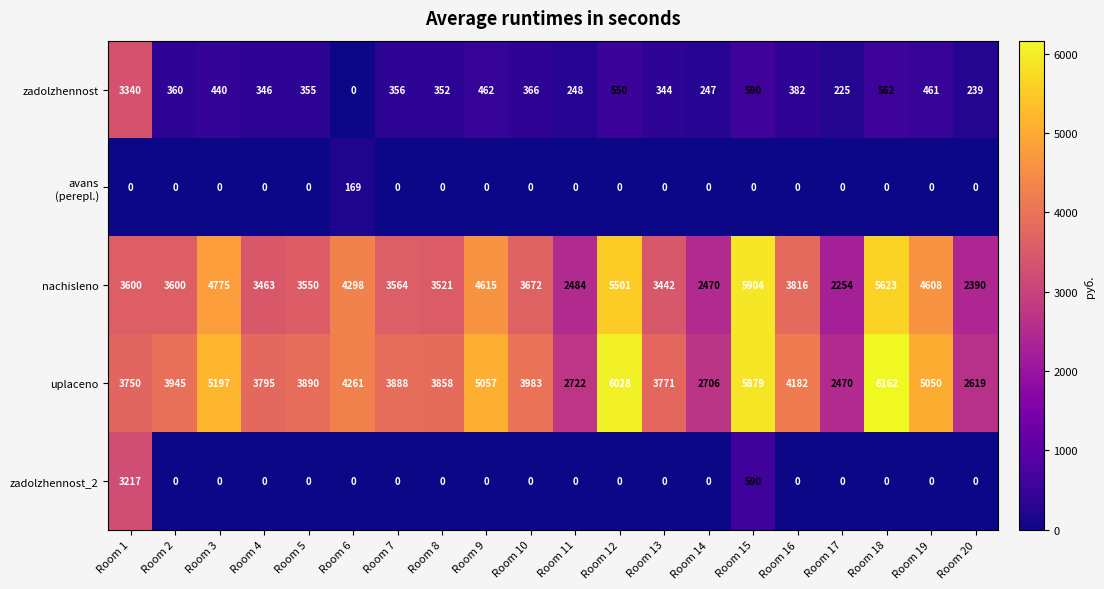

At which label is uplaceno closest to 4316?

Room 6